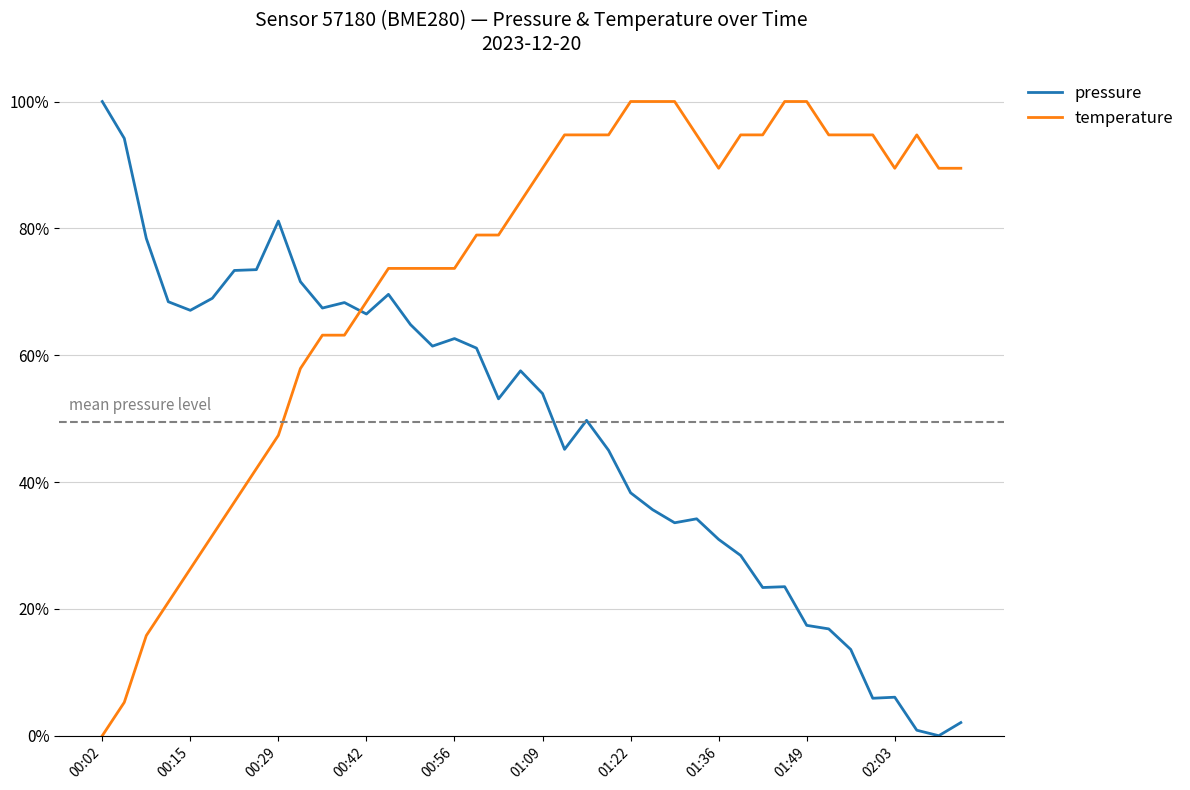

What are all the series names shown in the legend?

pressure, temperature